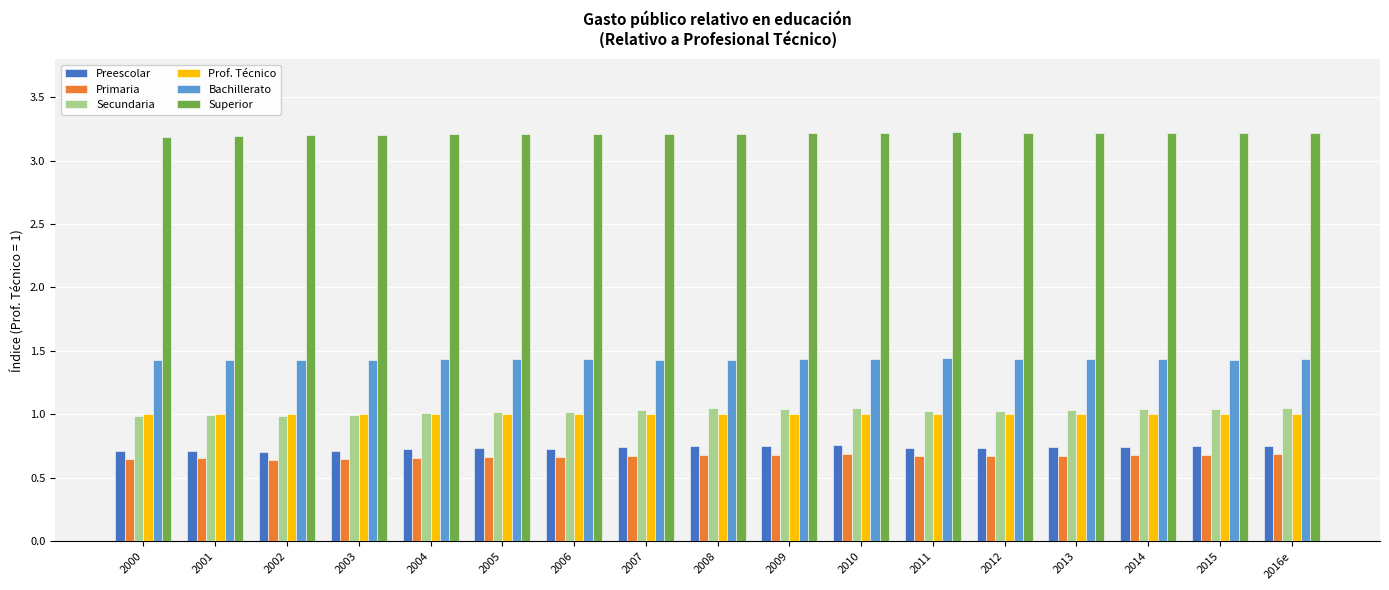

Rank the series by their maximum value, from highest to lowest.

Superior, Bachillerato, Secundaria, Prof. Técnico, Preescolar, Primaria